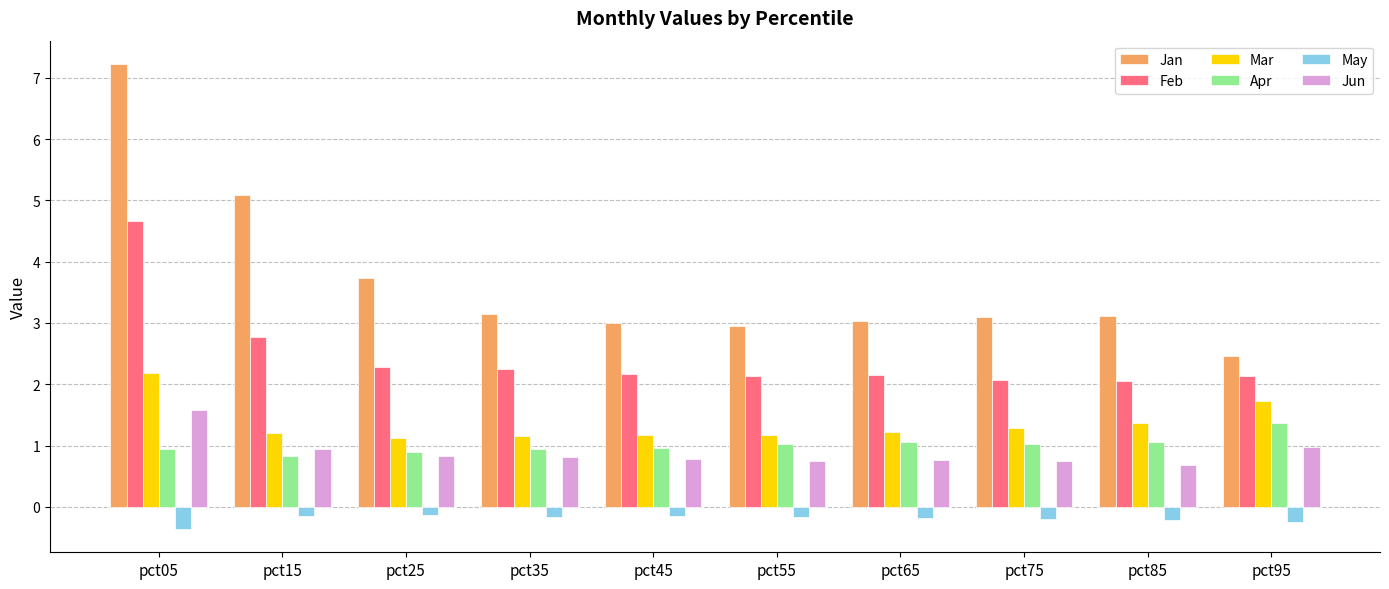

Which series has the widest spread of values?

Jan